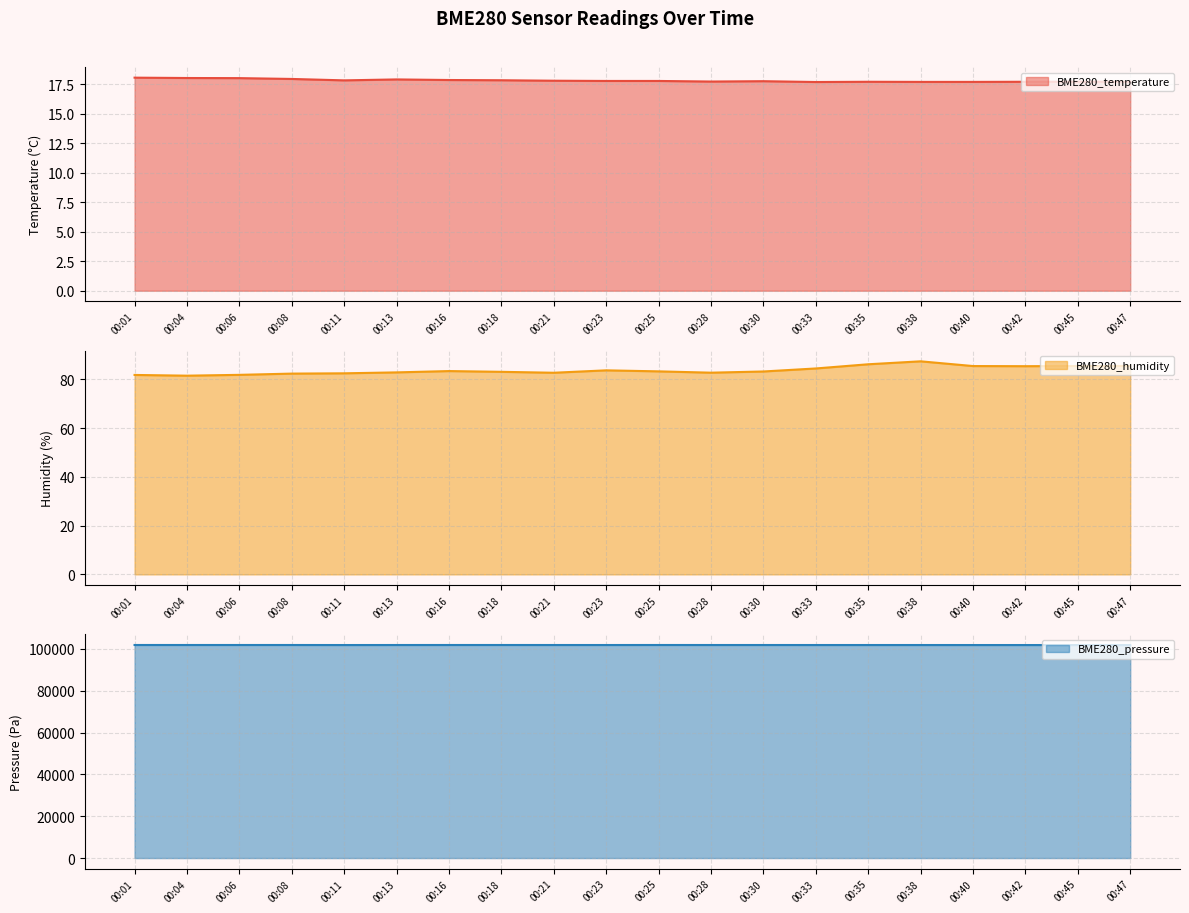

True or false: BME280_humidity and BME280_temperature cross at least once.

False